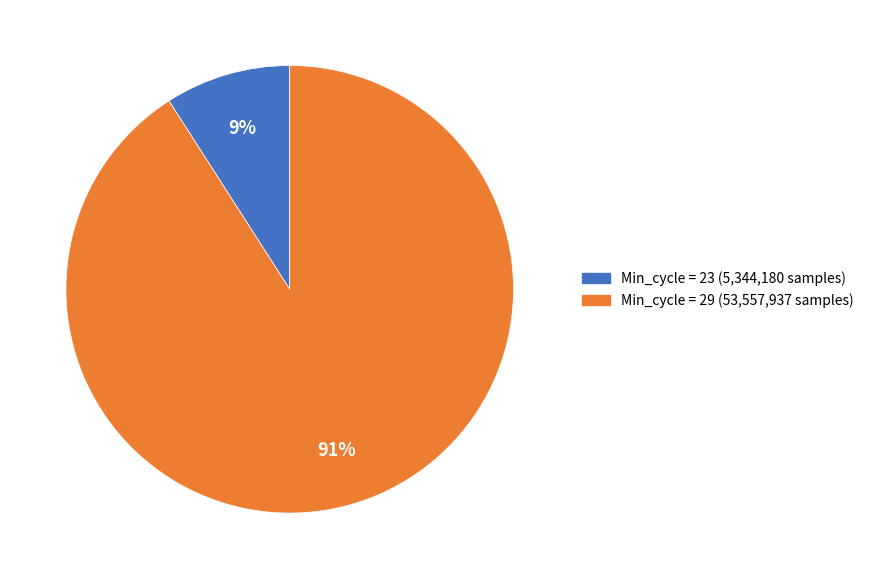

How many segments does this pie chart have?

2